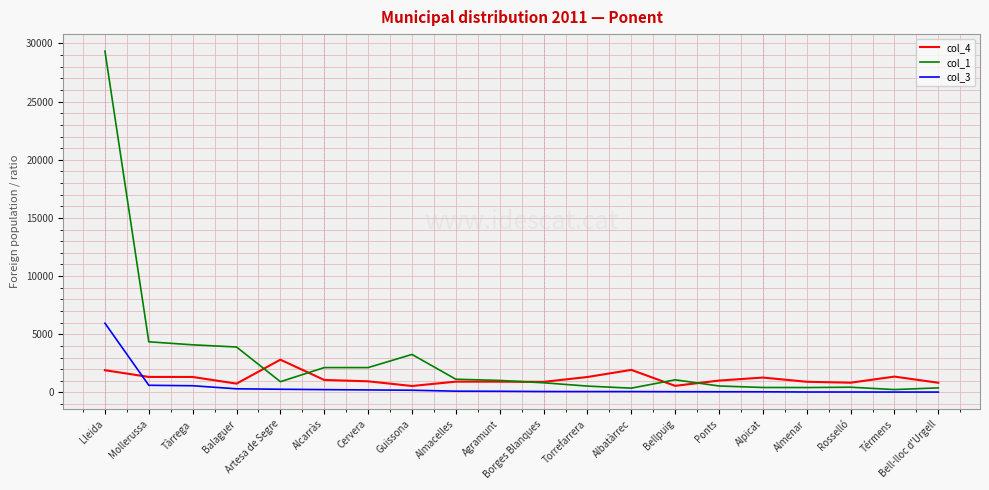

Which label corresponds to the largest value in the chart?

Lleida